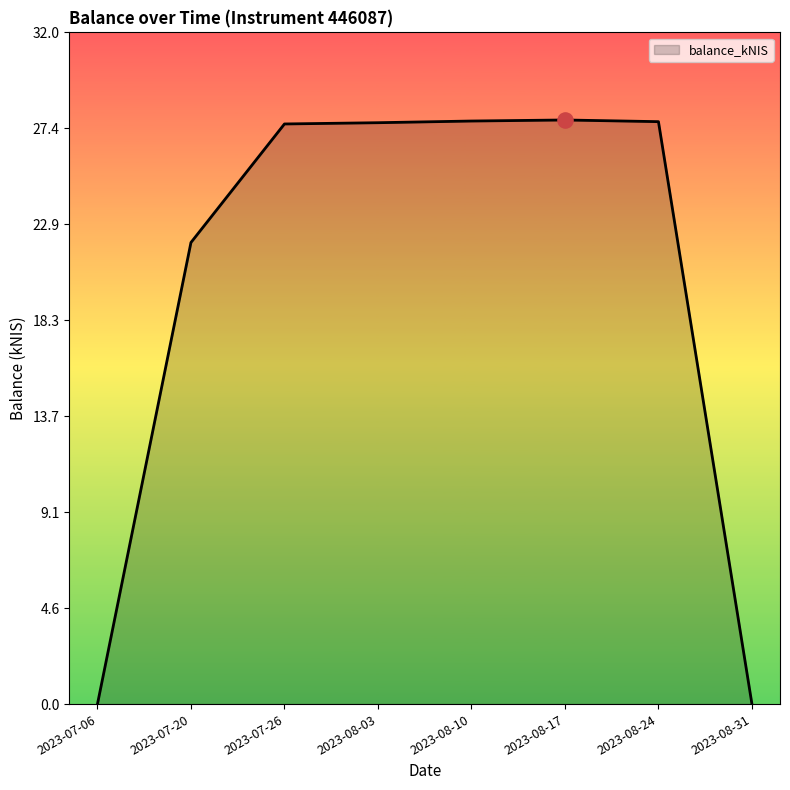

What is the change in value from 2023-08-03 to 2023-08-31?

-27.7